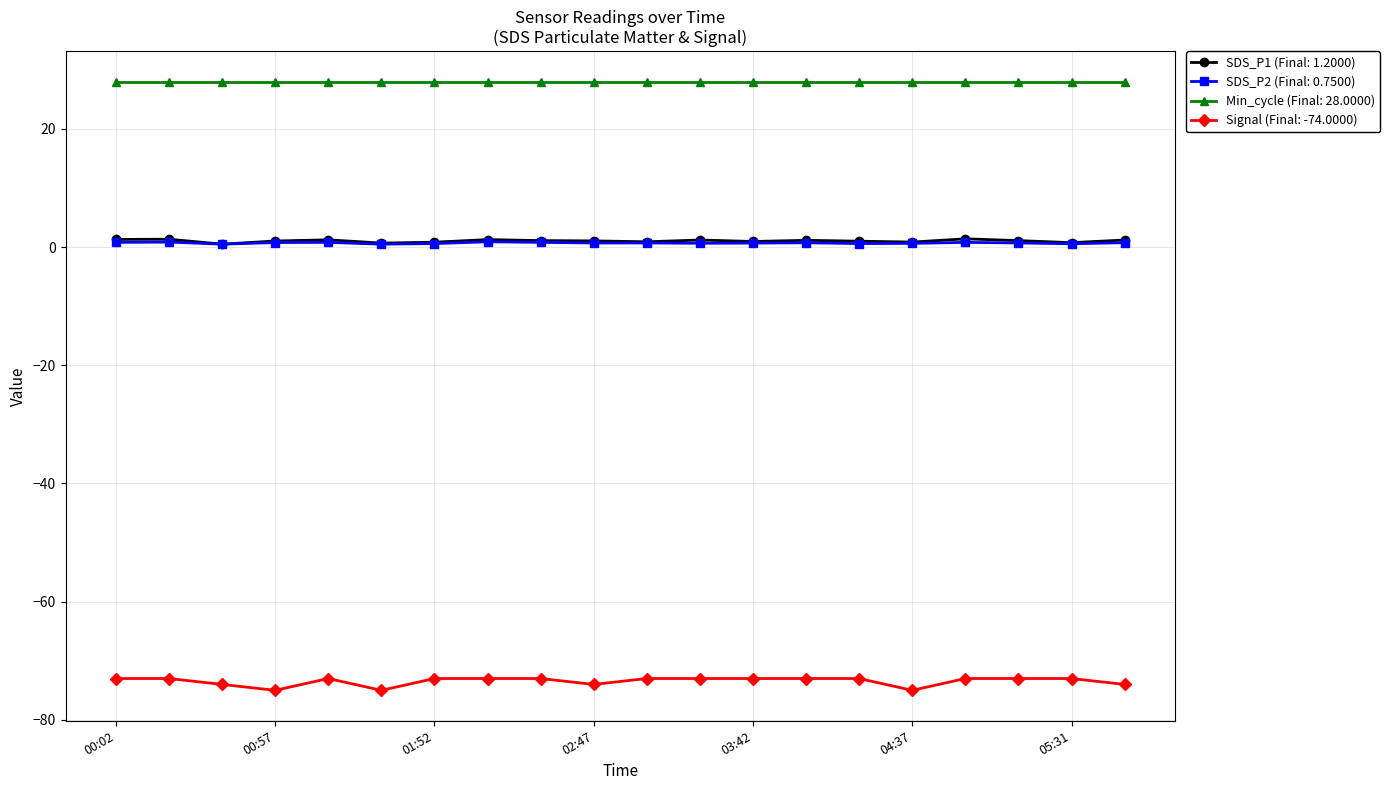

What are all the series names shown in the legend?

SDS_P1 (Final: 1.2000), SDS_P2 (Final: 0.7500), Min_cycle (Final: 28.0000), Signal (Final: -74.0000)